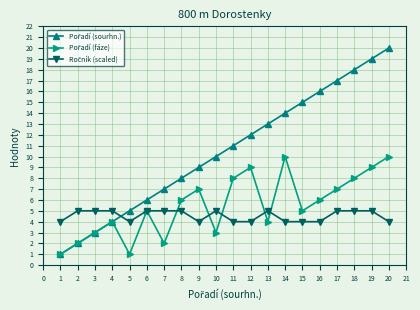

At which category does the chart reach its peak across all series?

20